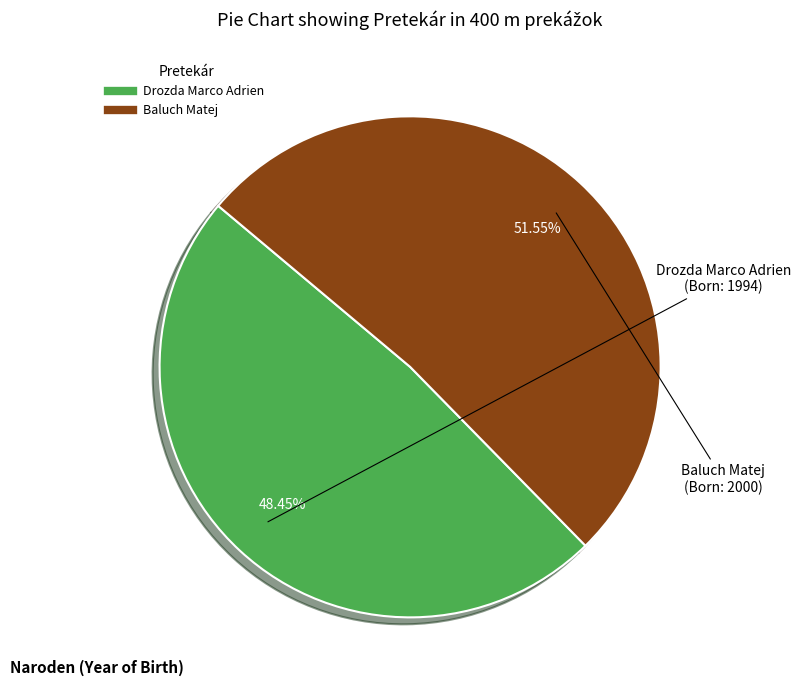

To the nearest percent, what is the difference between the Drozda Marco Adrien and Baluch Matej slice percentages?

3%